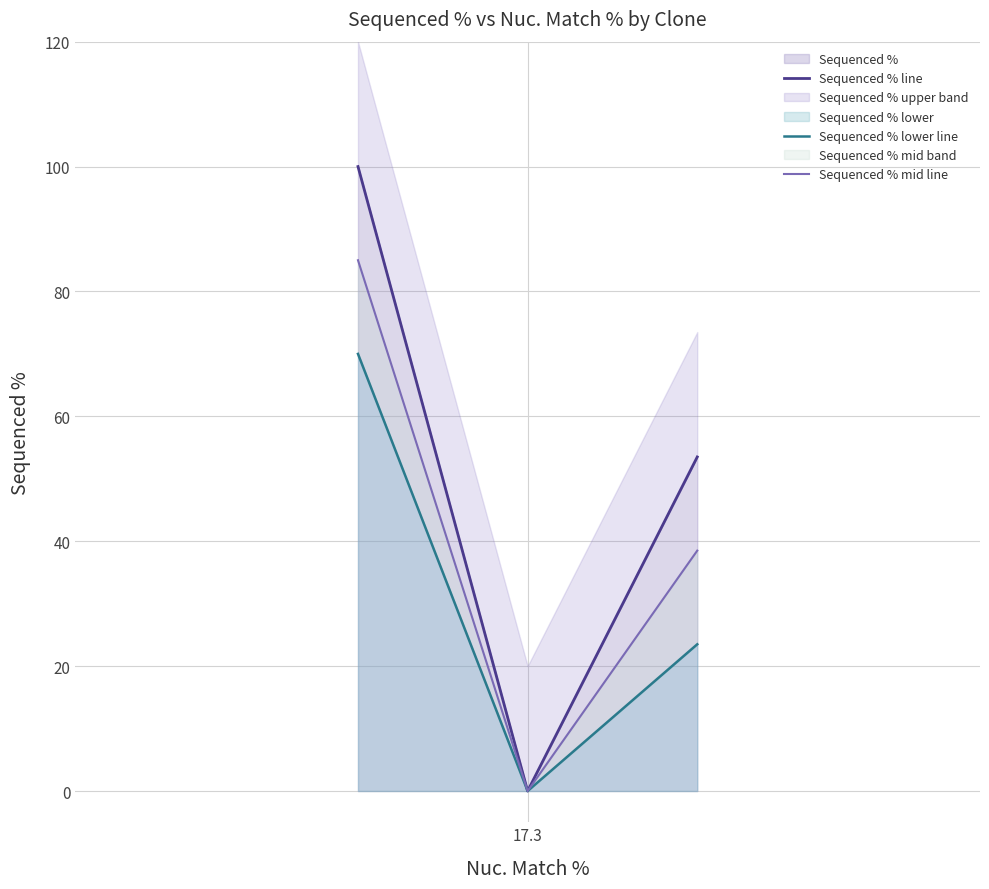

What is the highest value of the Sequenced % series?

100.0